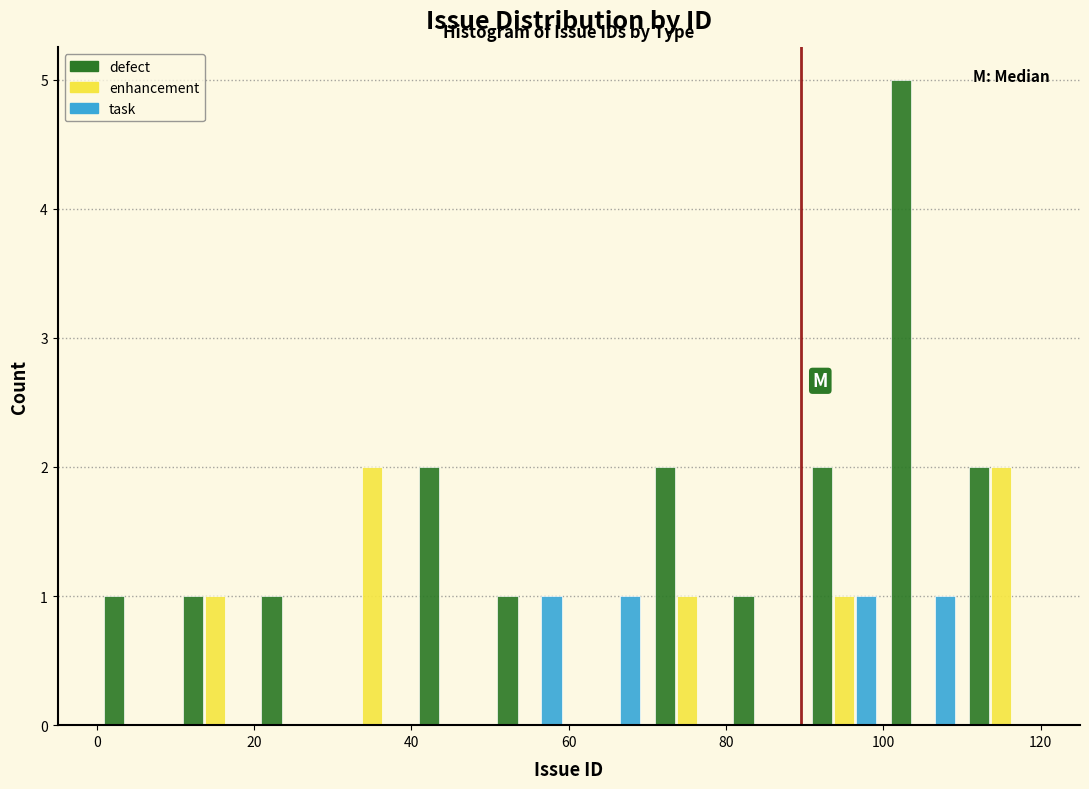

What is the height of the enhancement bar covering 110 to 120 on the x-axis? The values are not printed on the chart, so give them approximately, as read against the axis.

2